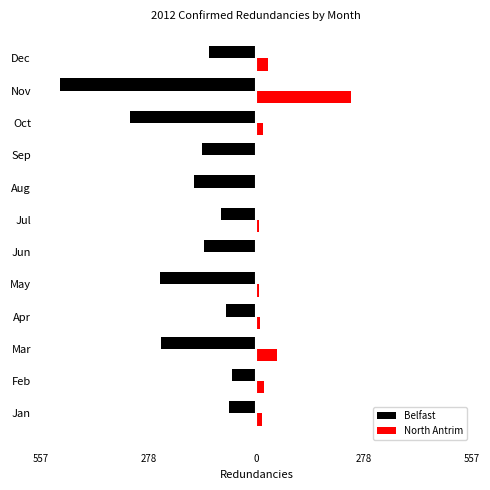

What is the maximum value for Belfast?

-64